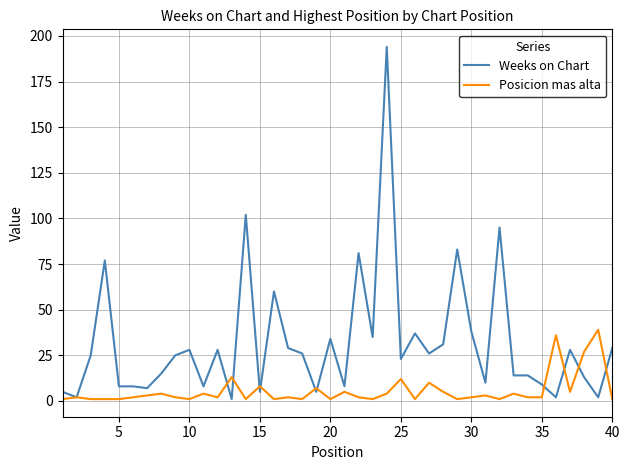

Which series has the widest spread of values?

Weeks on Chart